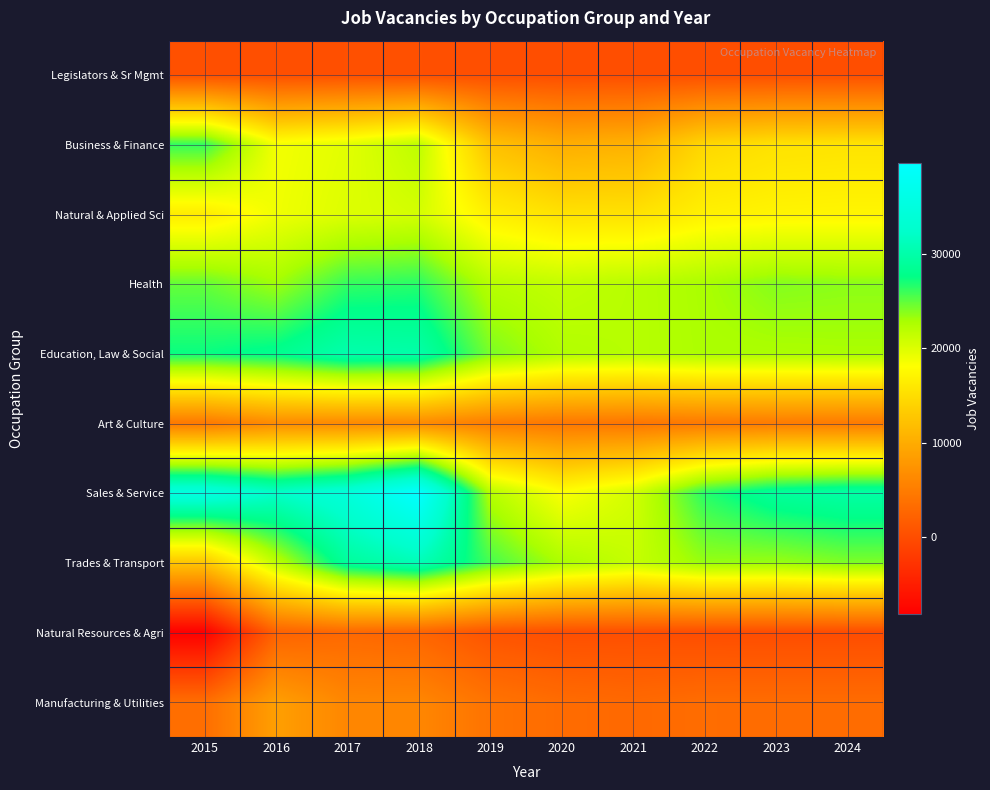

What is the spread (max minus min) of values at 2024?

29700